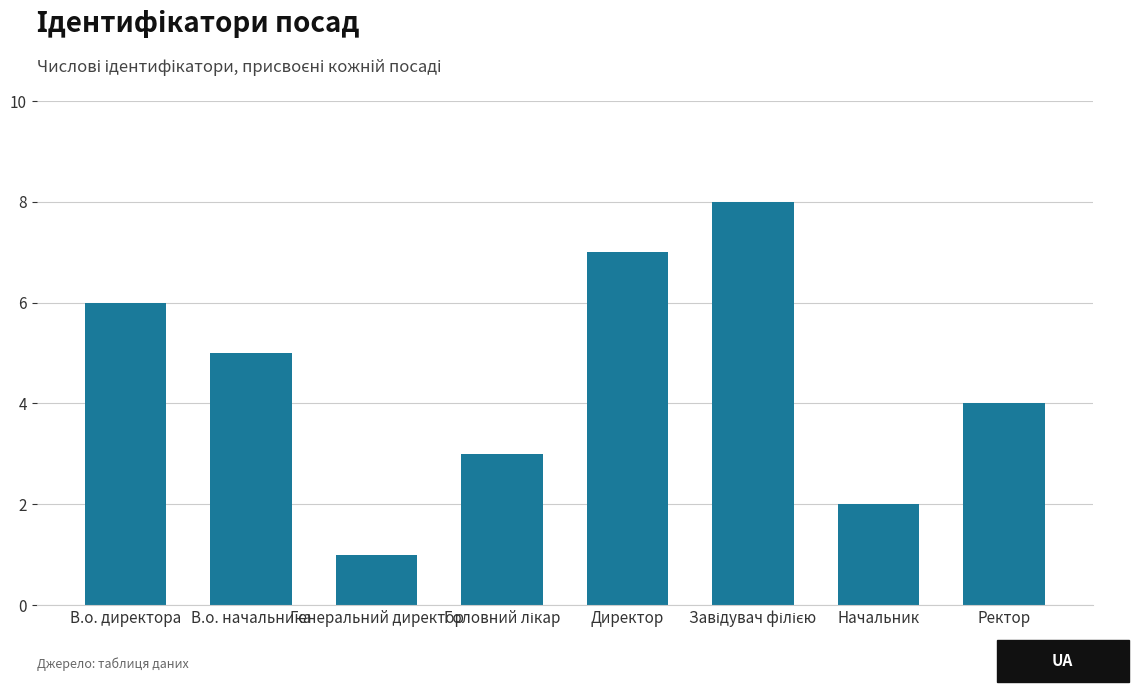

Where is the data nearest to the value 4?

Ректор